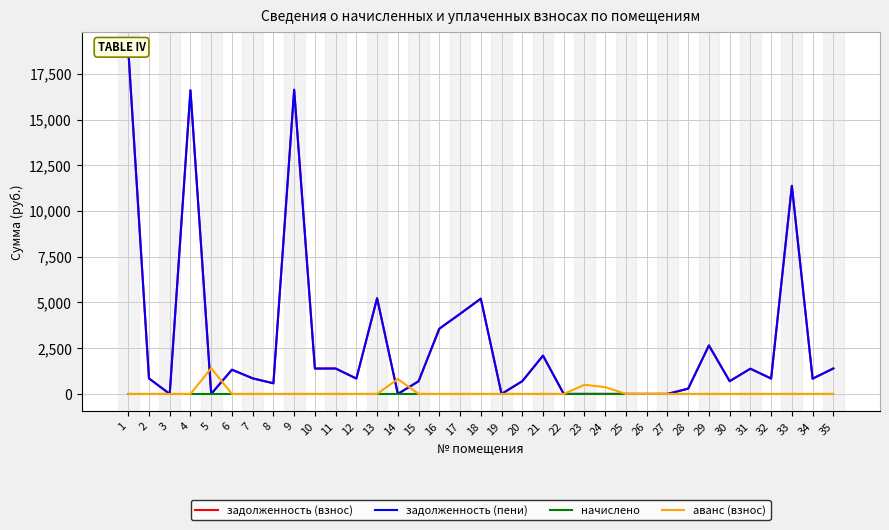

What are all the series names shown in the legend?

задолженность (взнос), задолженность (пени), начислено, аванс (взнос)